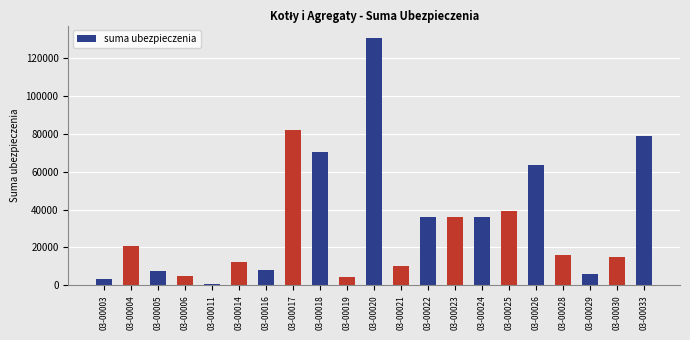

How many data points are less than 15902?

10